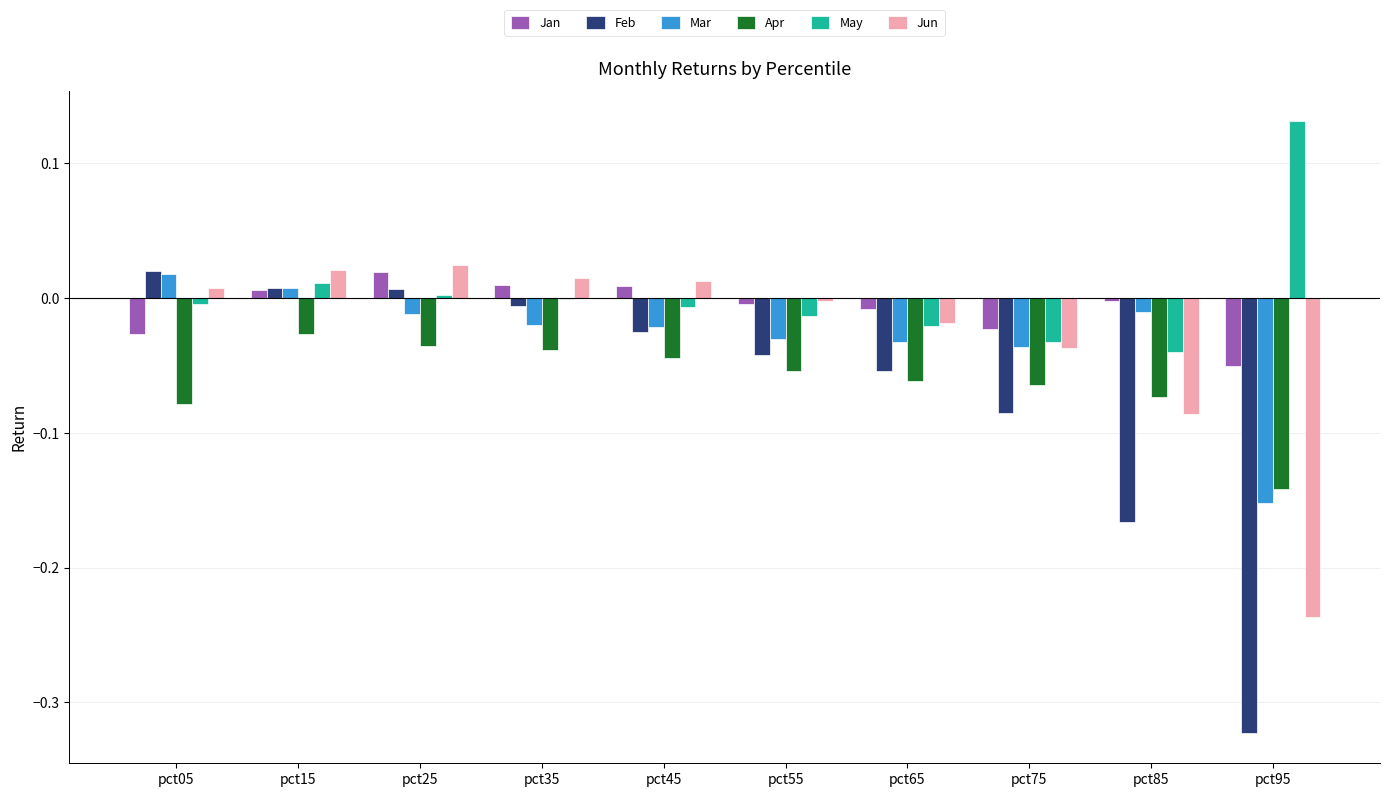

How many groups of bars are there?

10